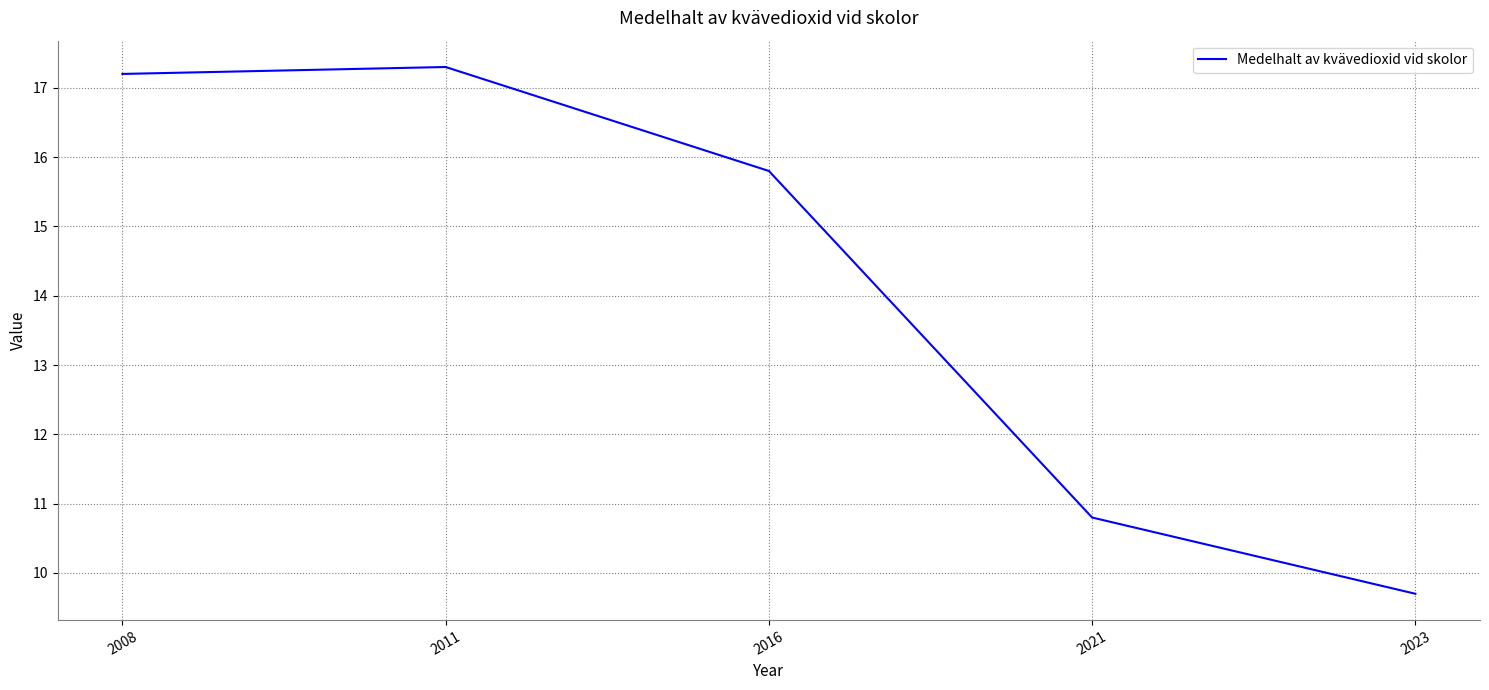

Where does the data first go above 15?

2008